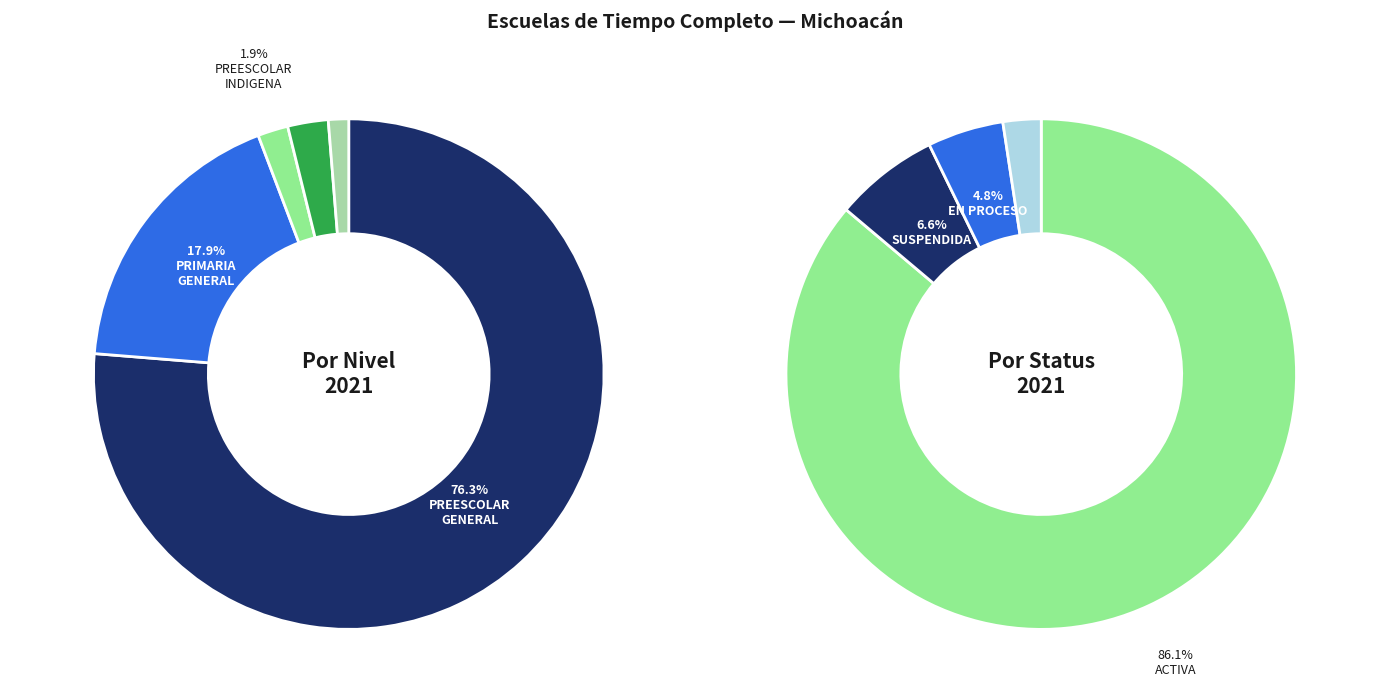

Combined, do PREESCOLAR INDIGENA and PRIMARIA GENERAL account for over 50%?

No